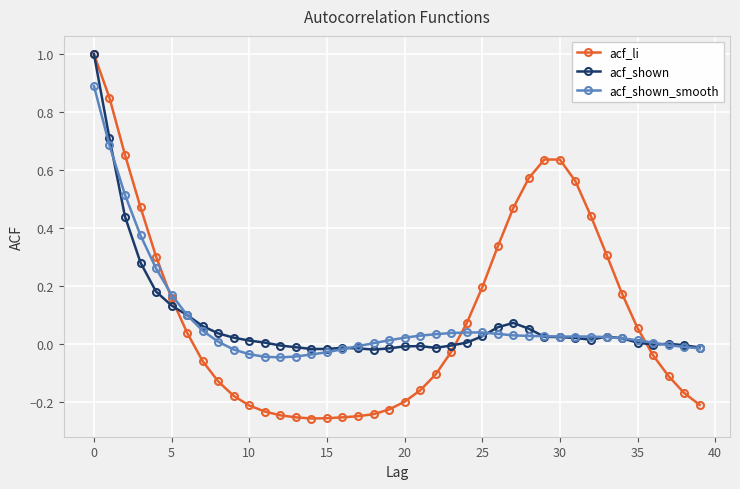

True or false: acf_shown_smooth and acf_li cross at least once.

True